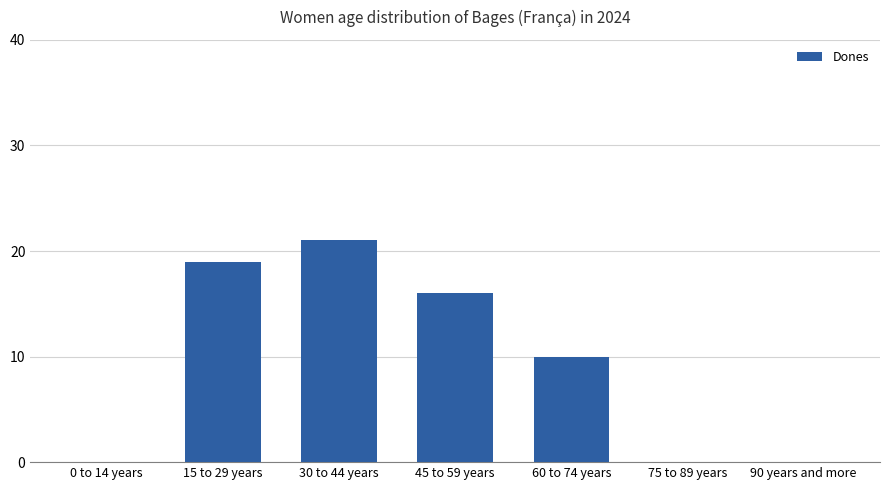

At which label does the data first exceed 10?

15 to 29 years